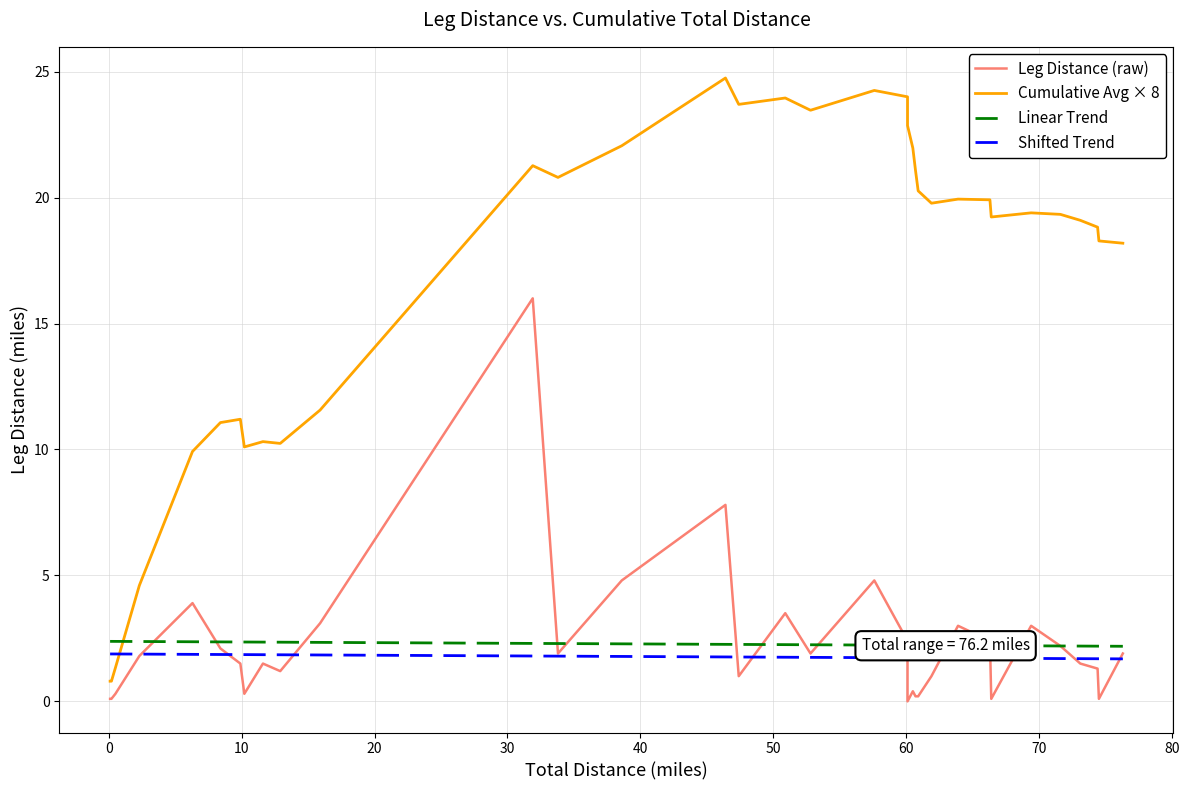

List the series in order of their peak value, lowest first.

Shifted Trend, Linear Trend, Leg Distance (raw), Cumulative Avg × 8